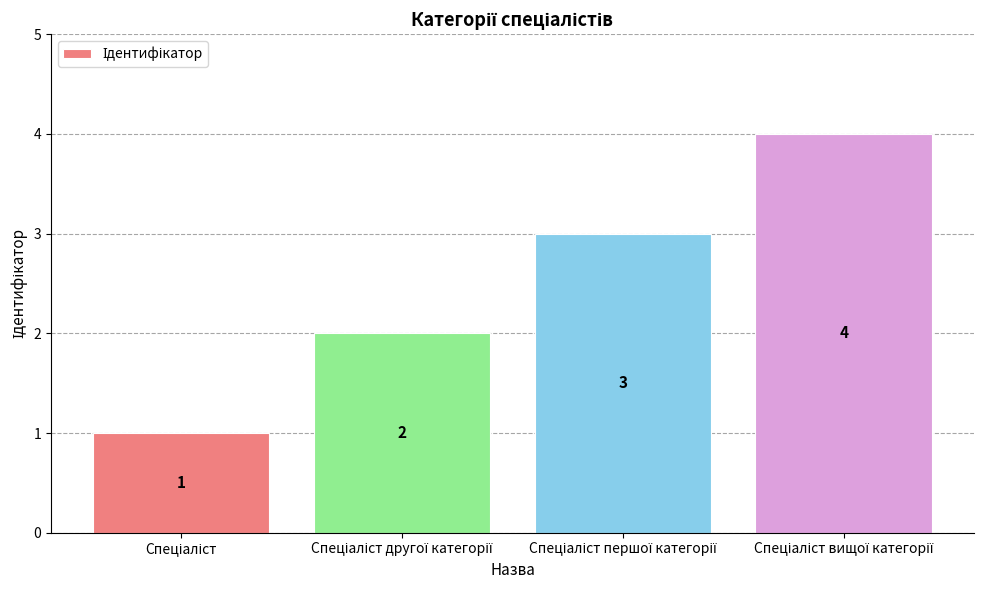

What is the greatest value displayed?

4